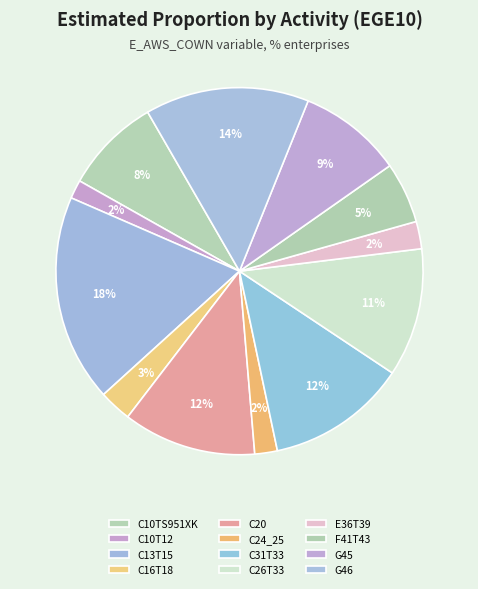

Which slice is the largest?

C13T15